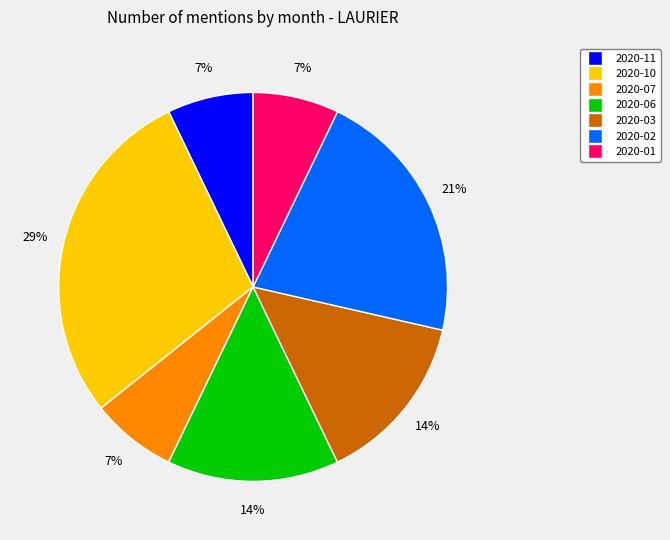

Does any single category account for the majority?

No